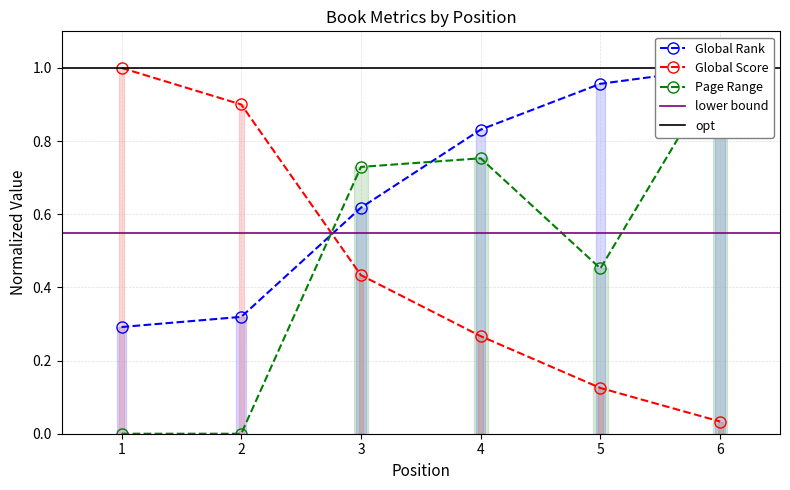

Which series ends up on top after the final intersection of Page Range and Global Score?

Page Range